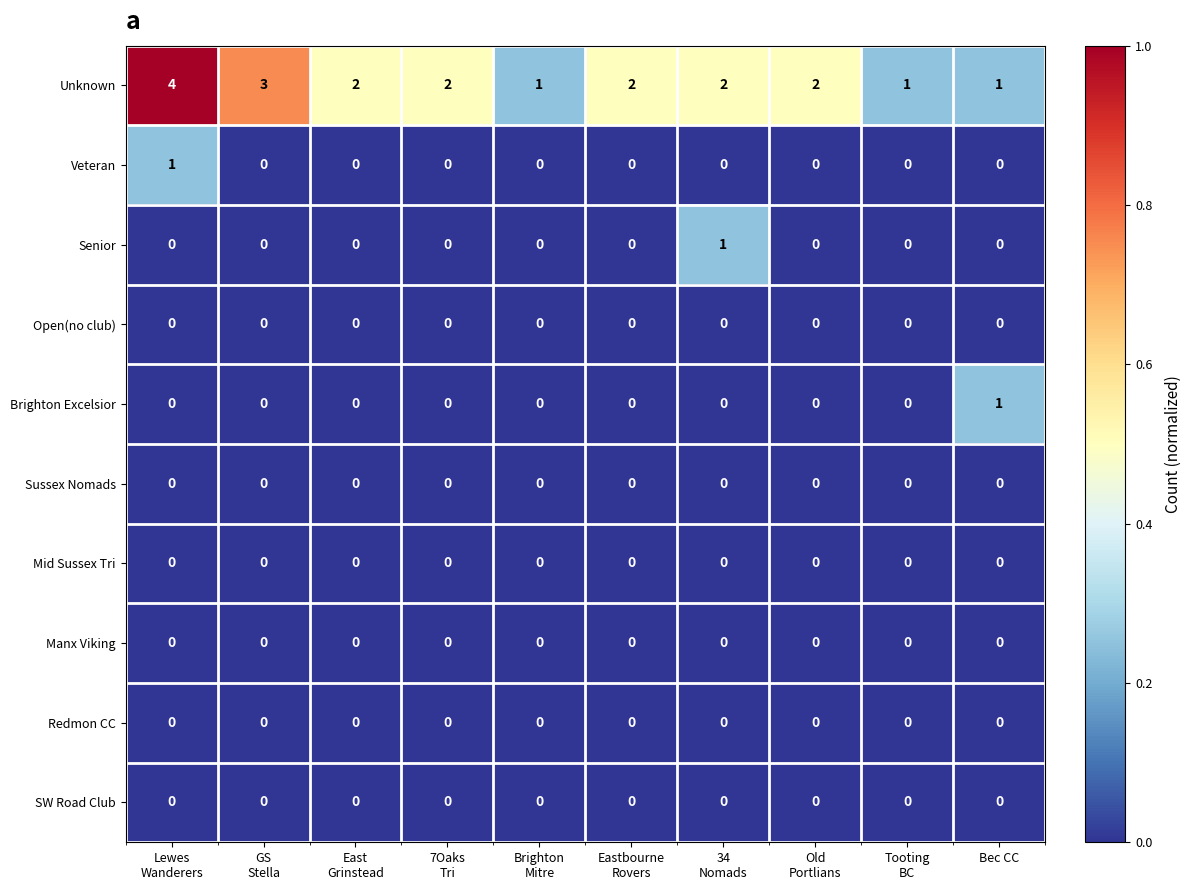

Which series has the largest total across all categories?

Unknown